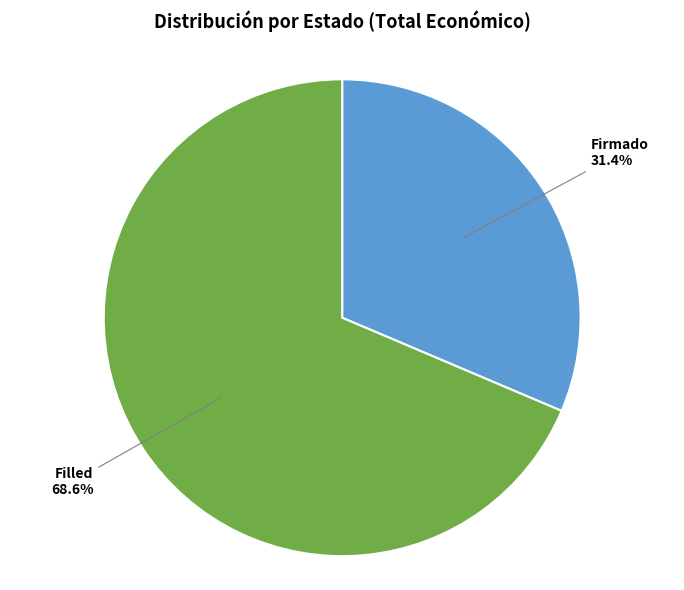

To the nearest percent, what is the difference between the largest and smallest slice percentages?

37%